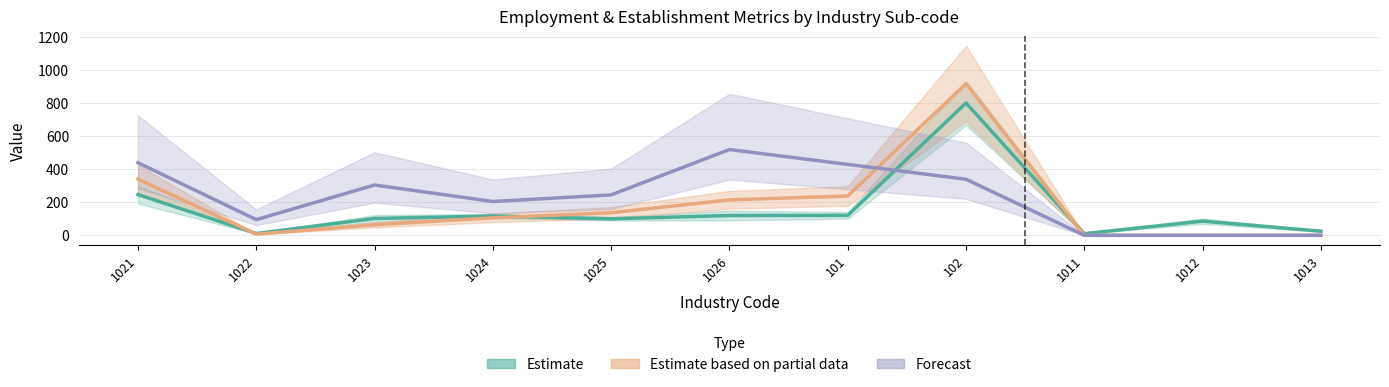

True or false: Estimate based on partial data and Estimate cross at least once.

True